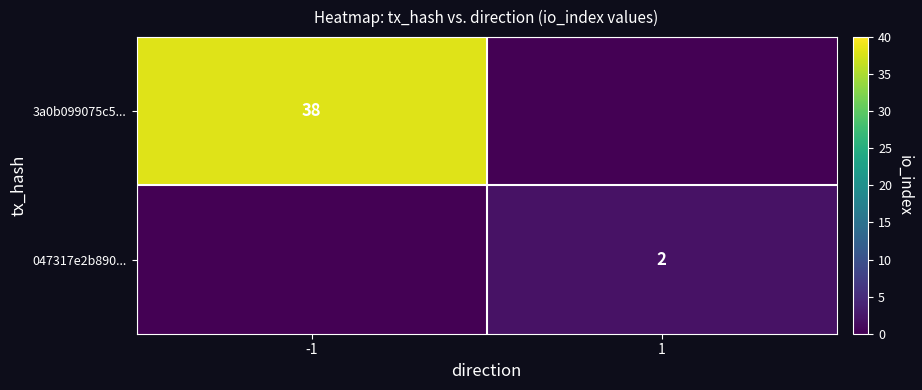

Is the value of 3a0b099075c5... at -1 greater than the value of 047317e2b890... at 1?

Yes